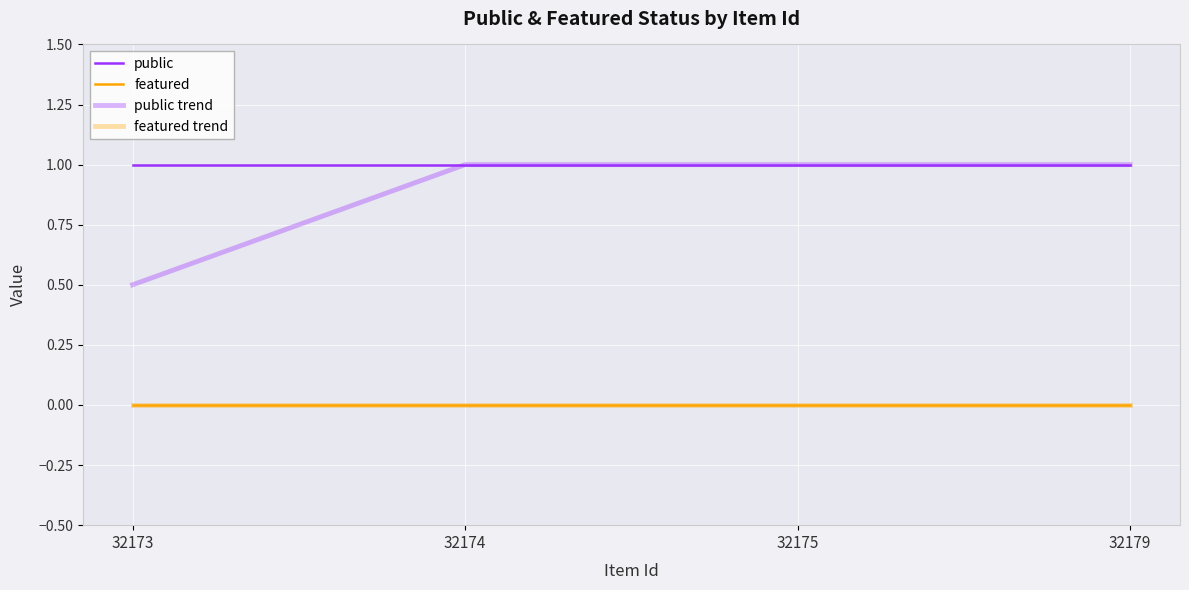

Does the chart display data point markers on the line(s)?

No